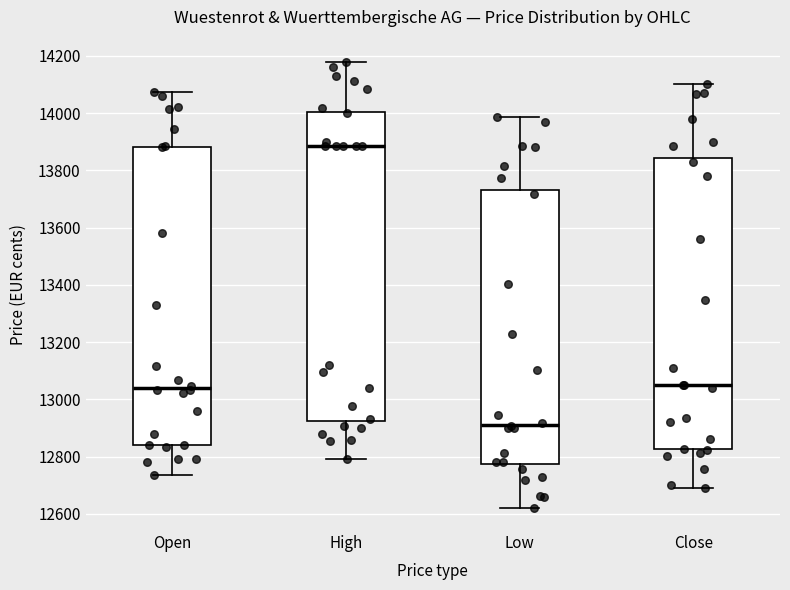

Which box is the tallest, from its lower edge to its upper edge?

High